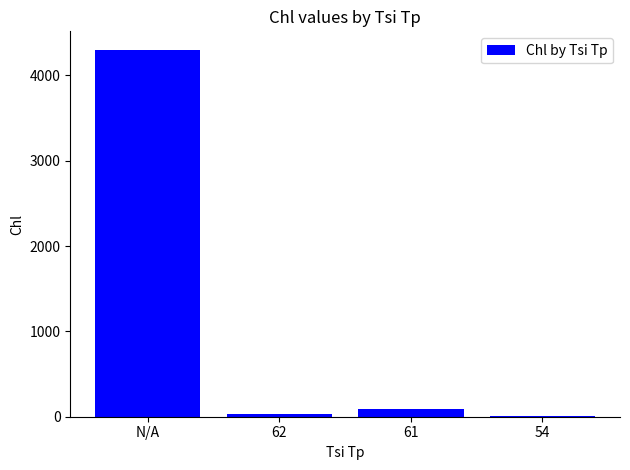

What is the sum of all values?

4435